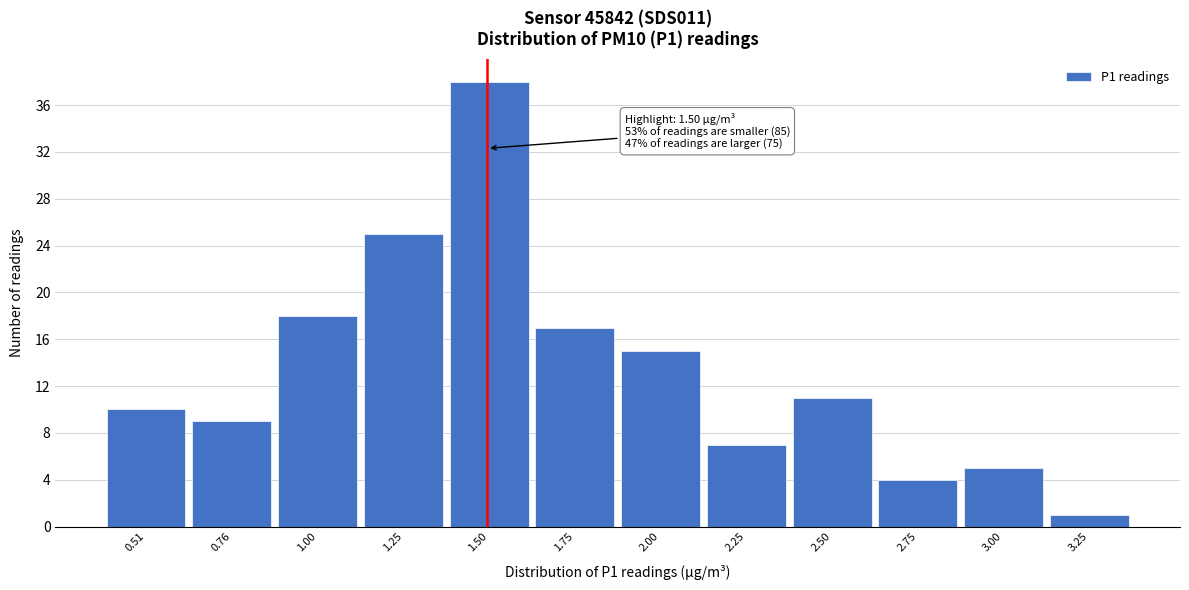

Over which range of the x-axis is the bar tallest?

1.38 to 1.63